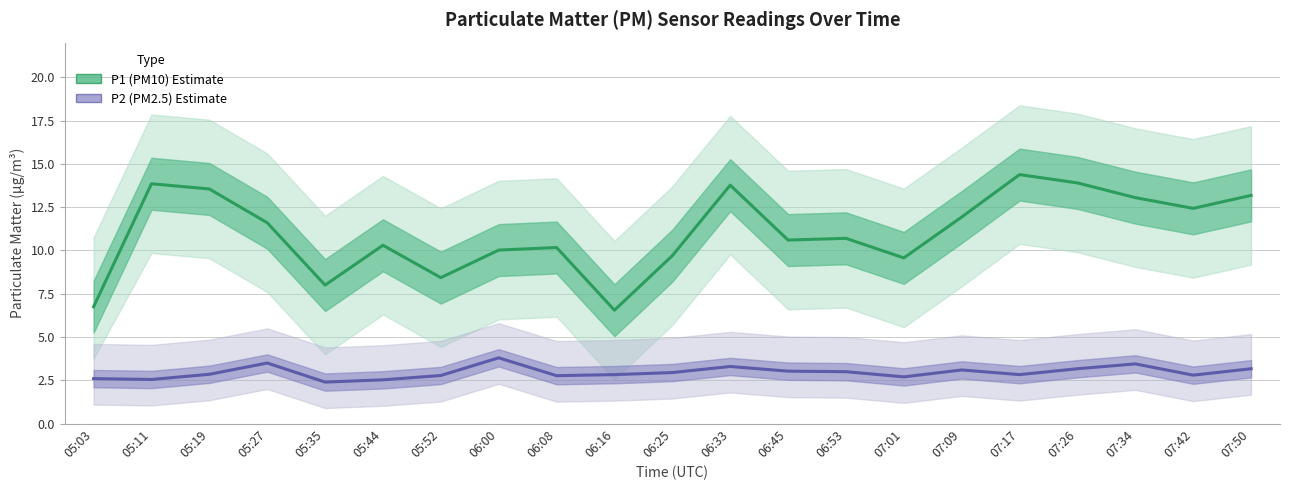

At 07:26, list the series in order from smallest to largest.

P2 (PM2.5), P1 (PM10)